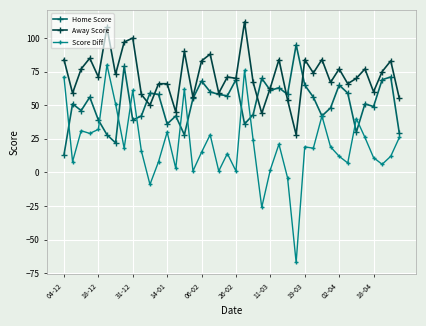

What is the difference between the maximum and minimum values in the Home Score series?

82